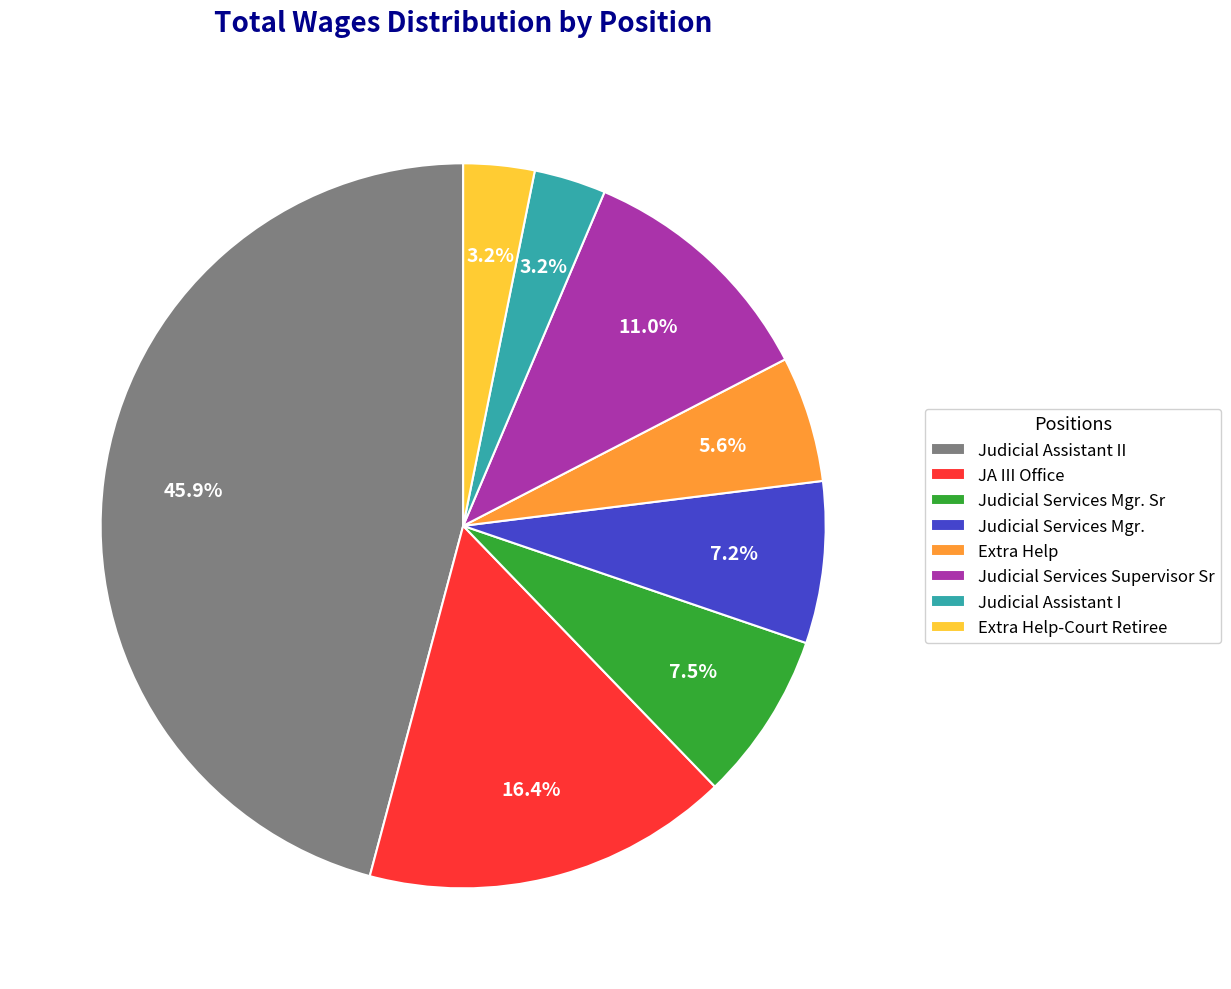

Does any single category account for the majority?

No